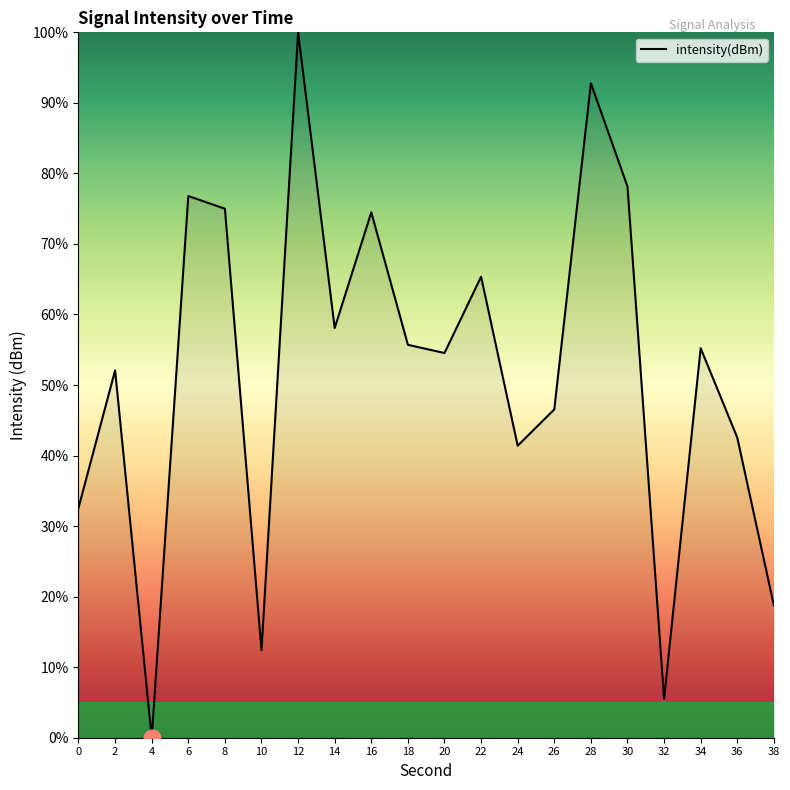

At which category does the data reach its first local valley?

4